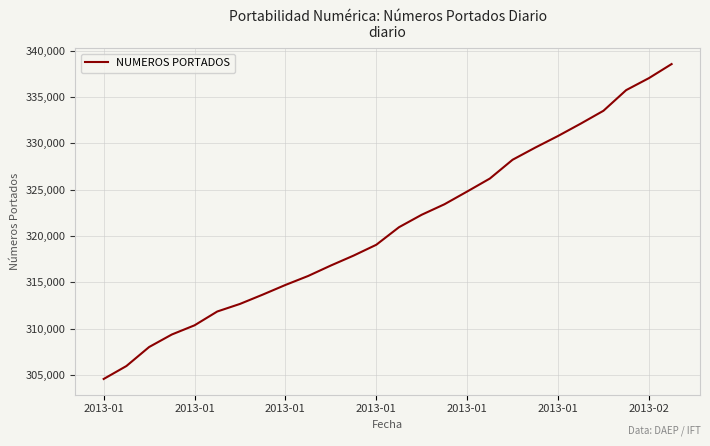

What is the maximum value shown in the chart?

338540